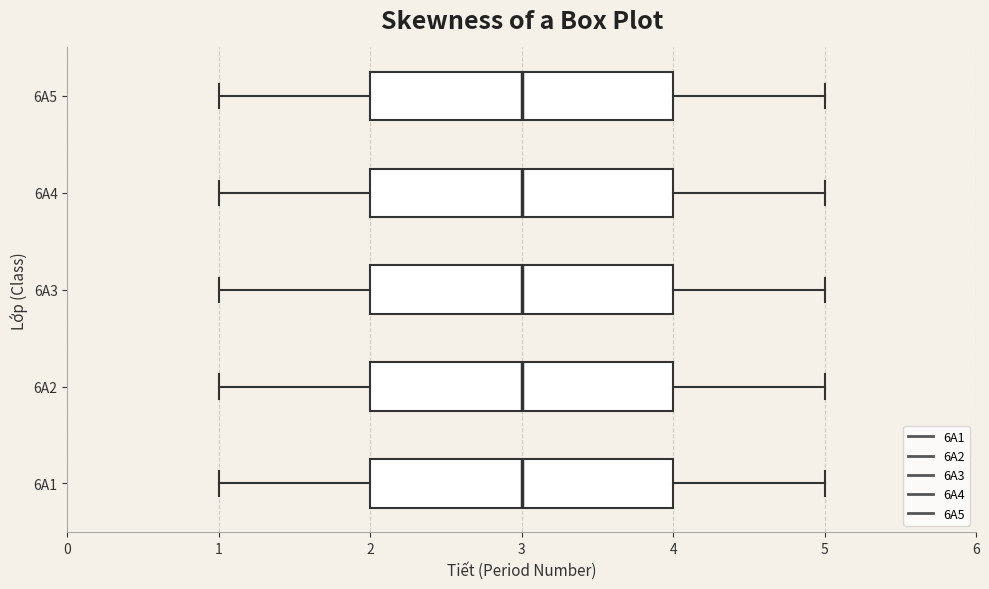

Where does the median line of the box for 6A5 sit on the x-axis? The values are not printed on the chart, so give them approximately, as read against the axis.

3